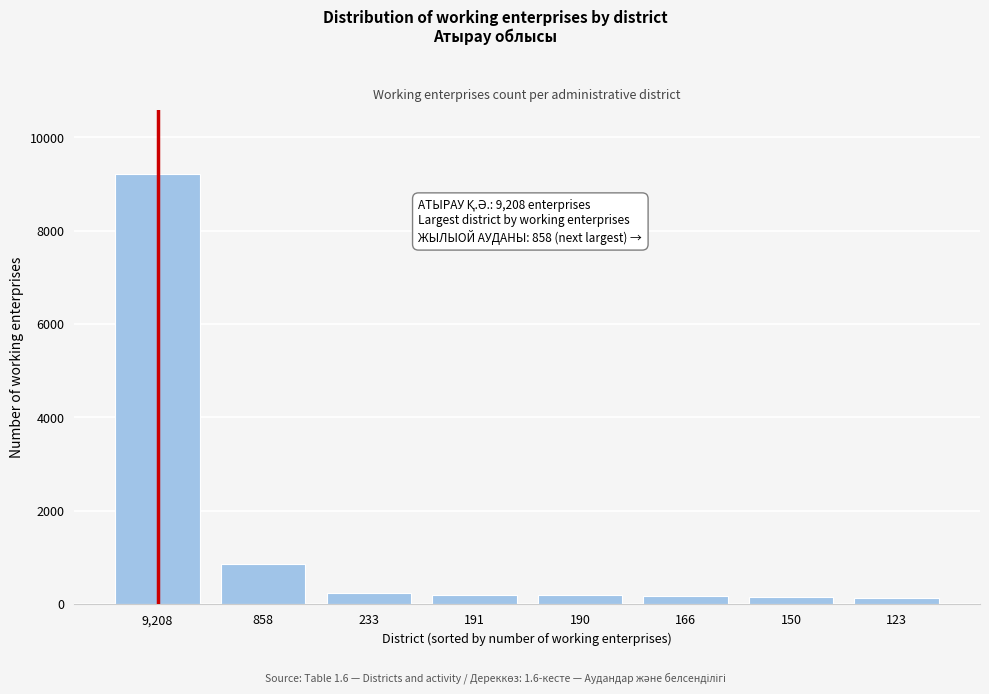

Is it true that the value at 858 is 858?

True